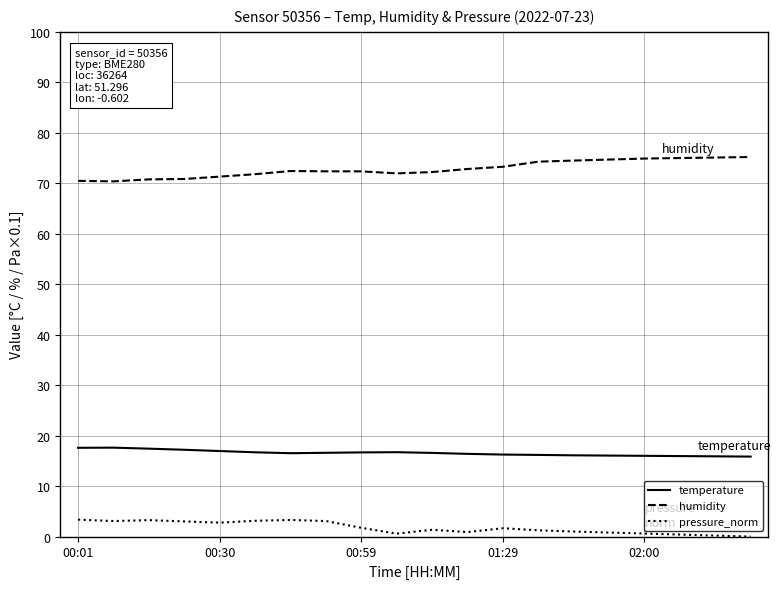

True or false: temperature and pressure_norm cross at least once.

False